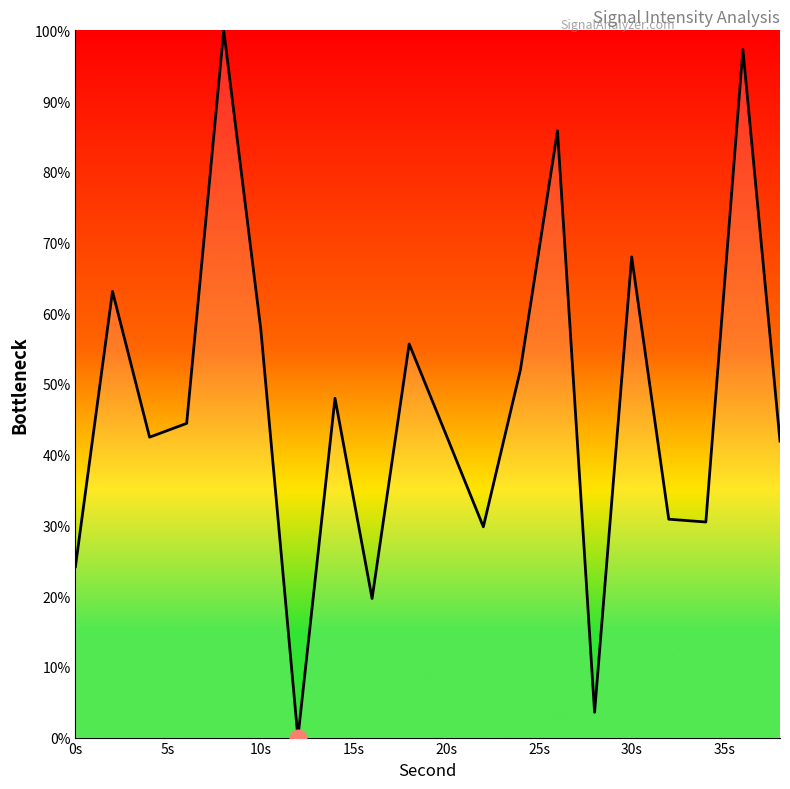

What is the average value?

46.9